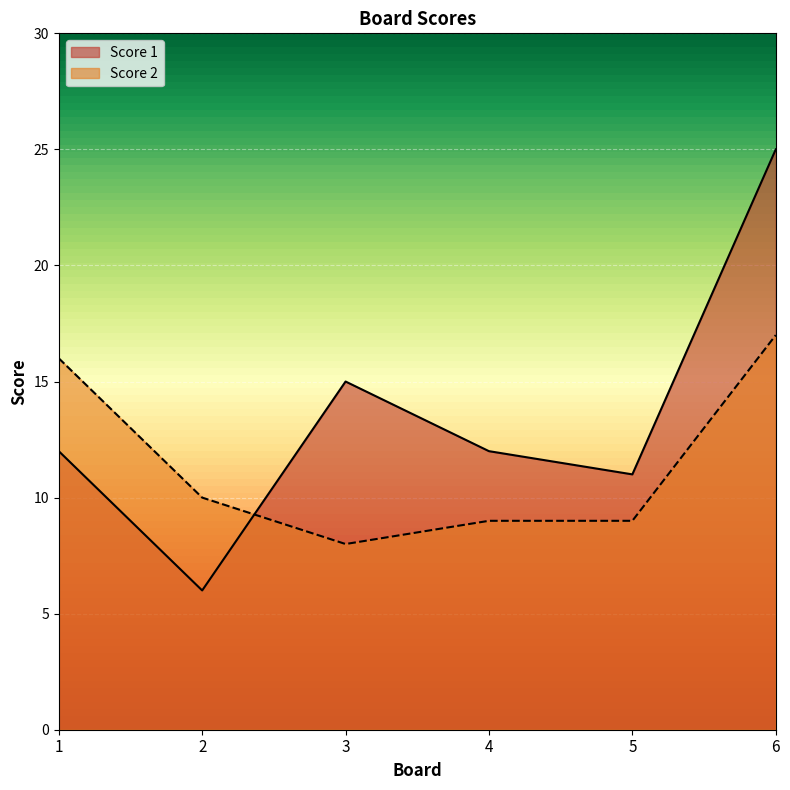

Is it true that Score 2 equals 4 at 5?

False